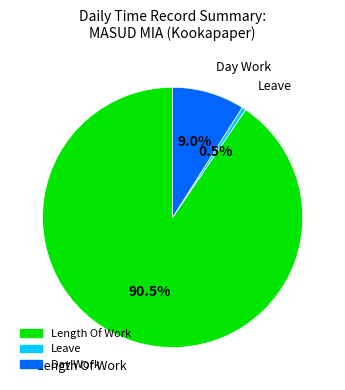

Does any single category account for the majority?

Yes